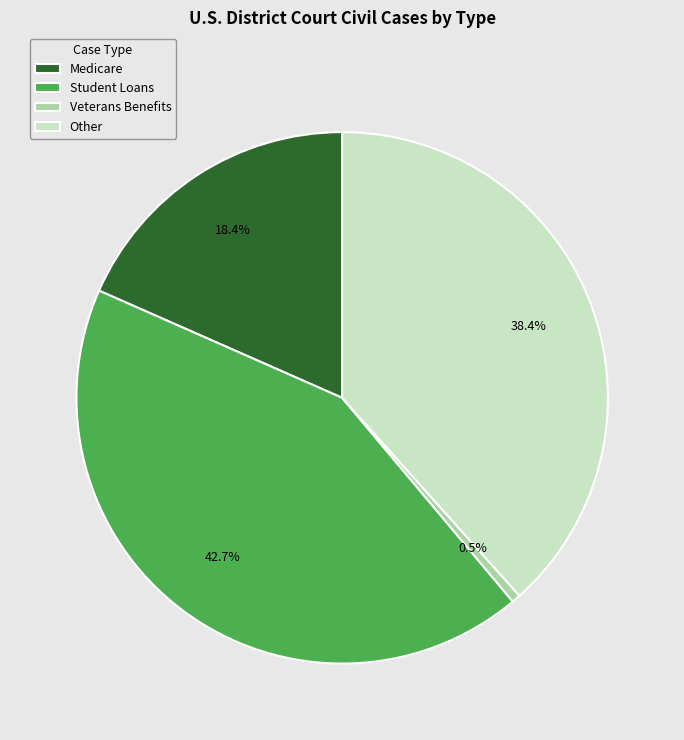

What is the largest slice in the pie chart?

Student Loans